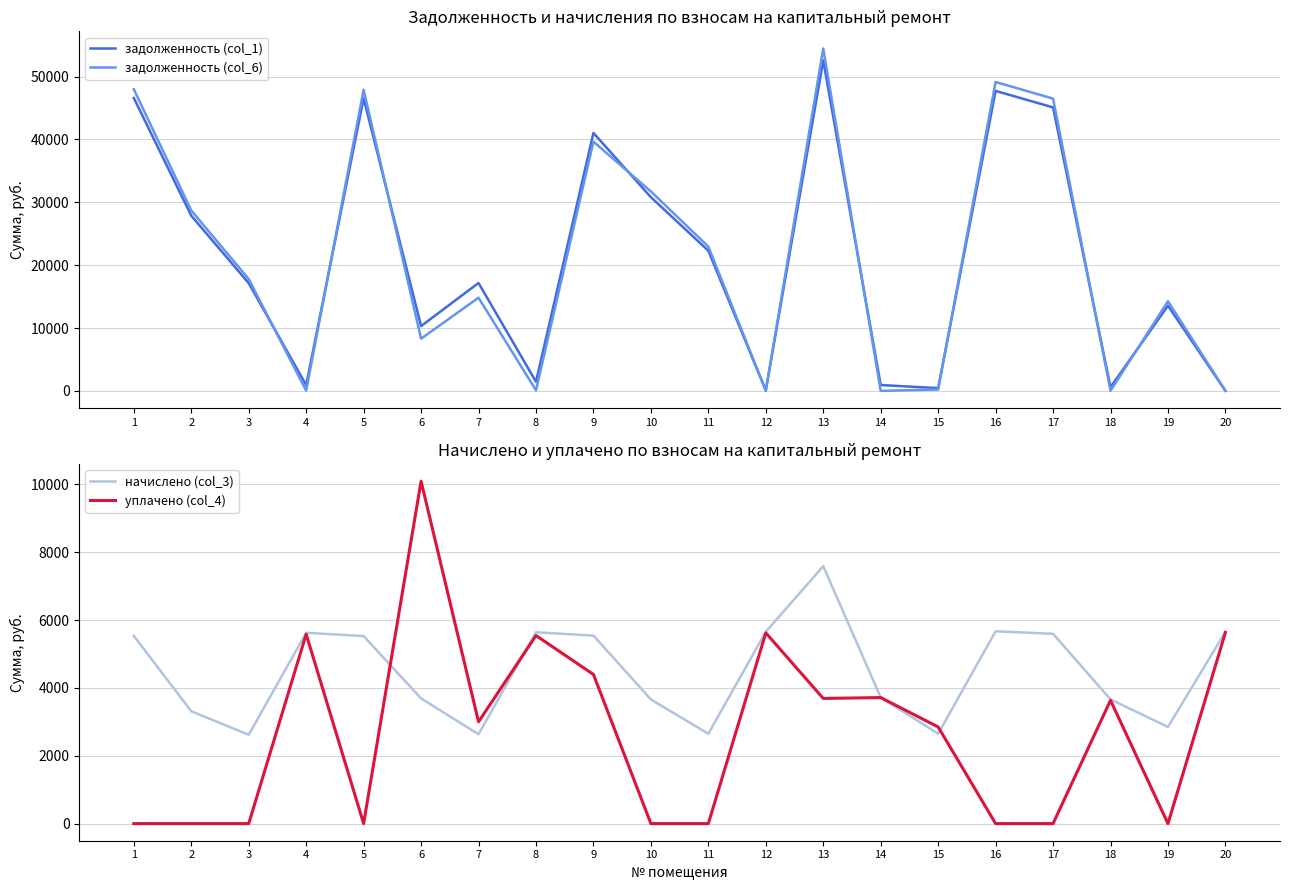

What is the spread (max minus min) of values at 7?

14532.4